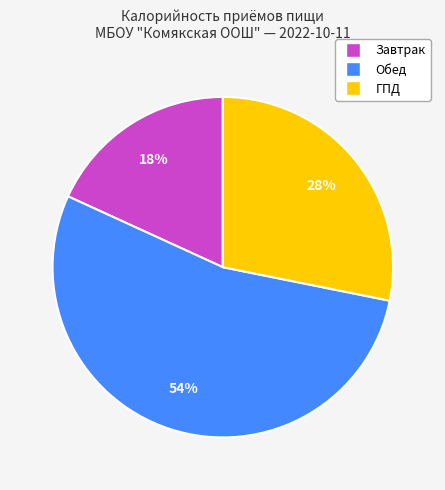

True or false: ГПД accounts for 34% of the total.

False